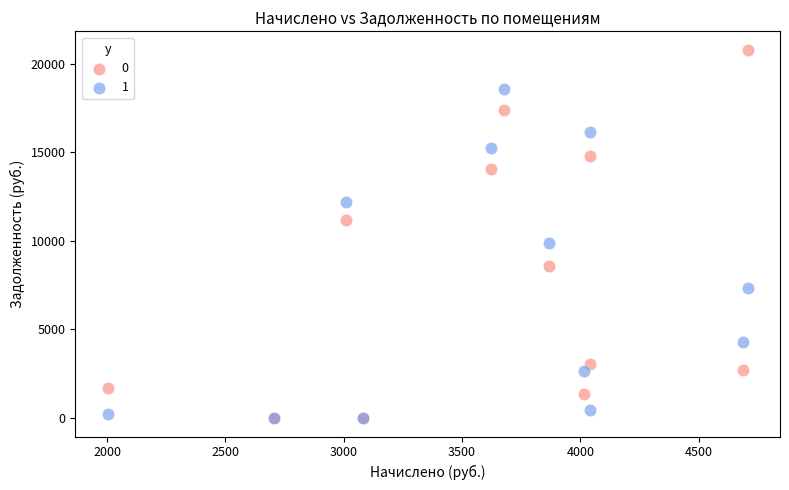

Across all series, what Y value is closest to 10391?

9866.3